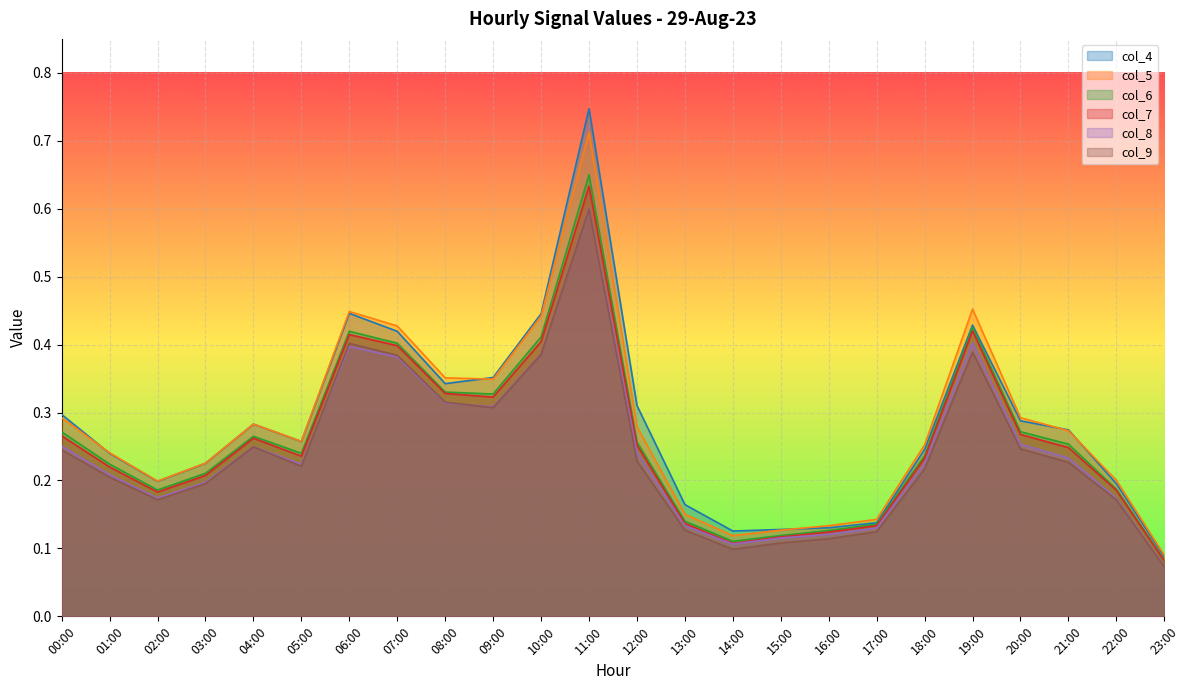

Count the col_4 values in the range 0 to 1.

24